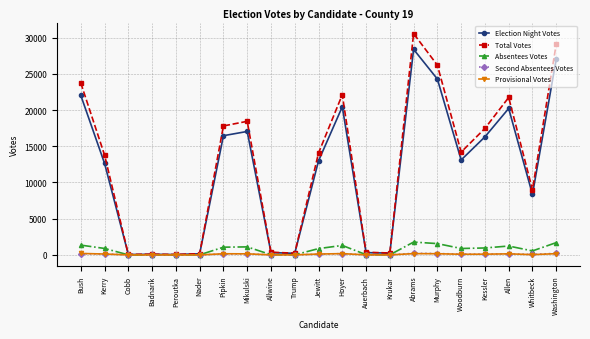

True or false: Total Votes has more than 0 interior local peaks.

True